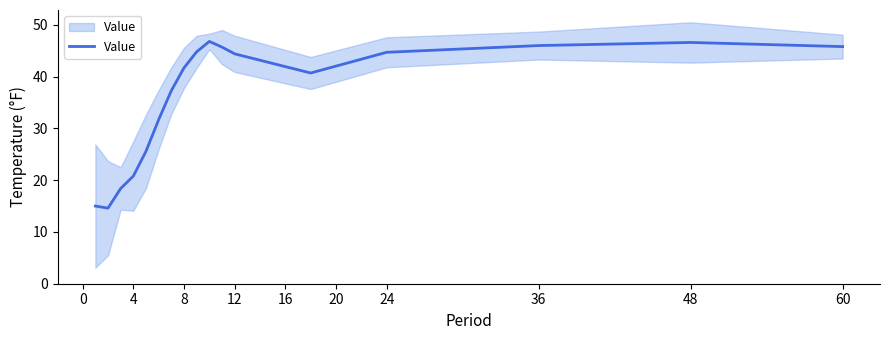

What is the difference between the second highest and minimum values?

32.0